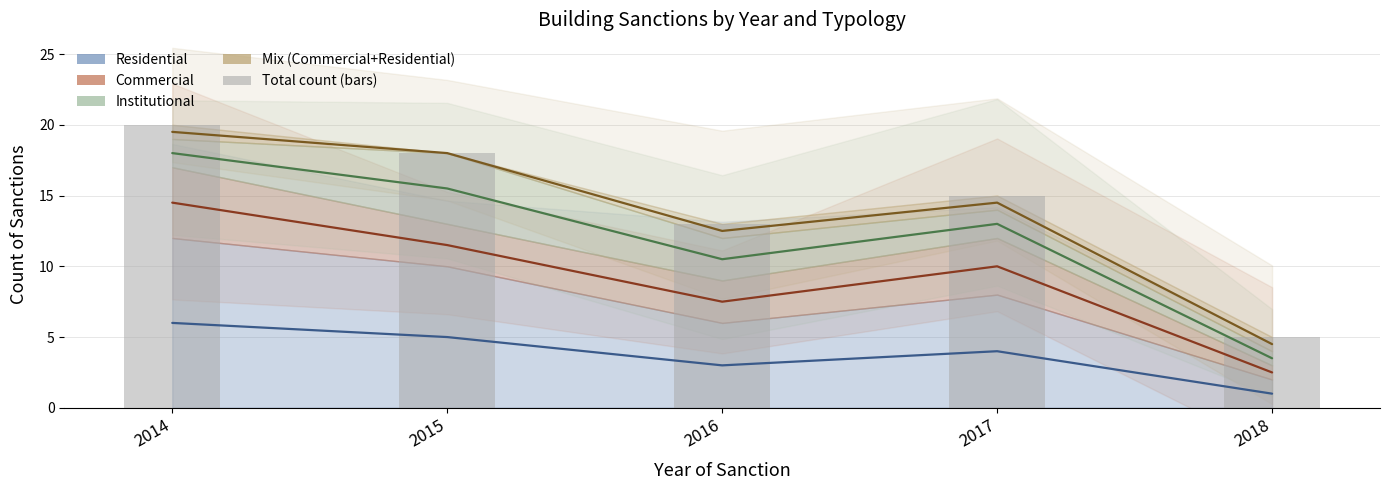

The value of Institutional (line) at 2015 is 15.5. True or false?

True